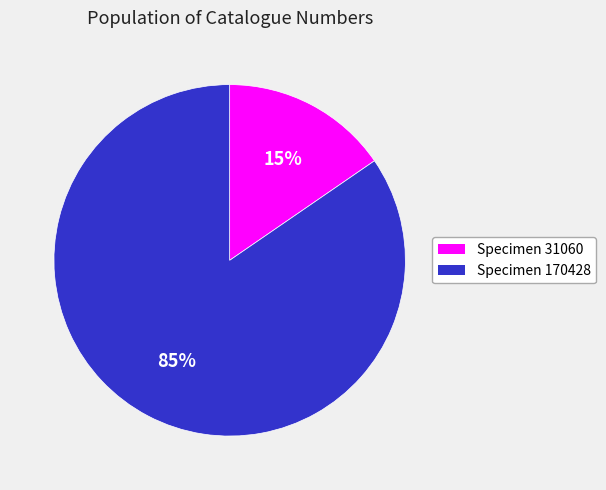

Which slice is the smallest?

Specimen 31060